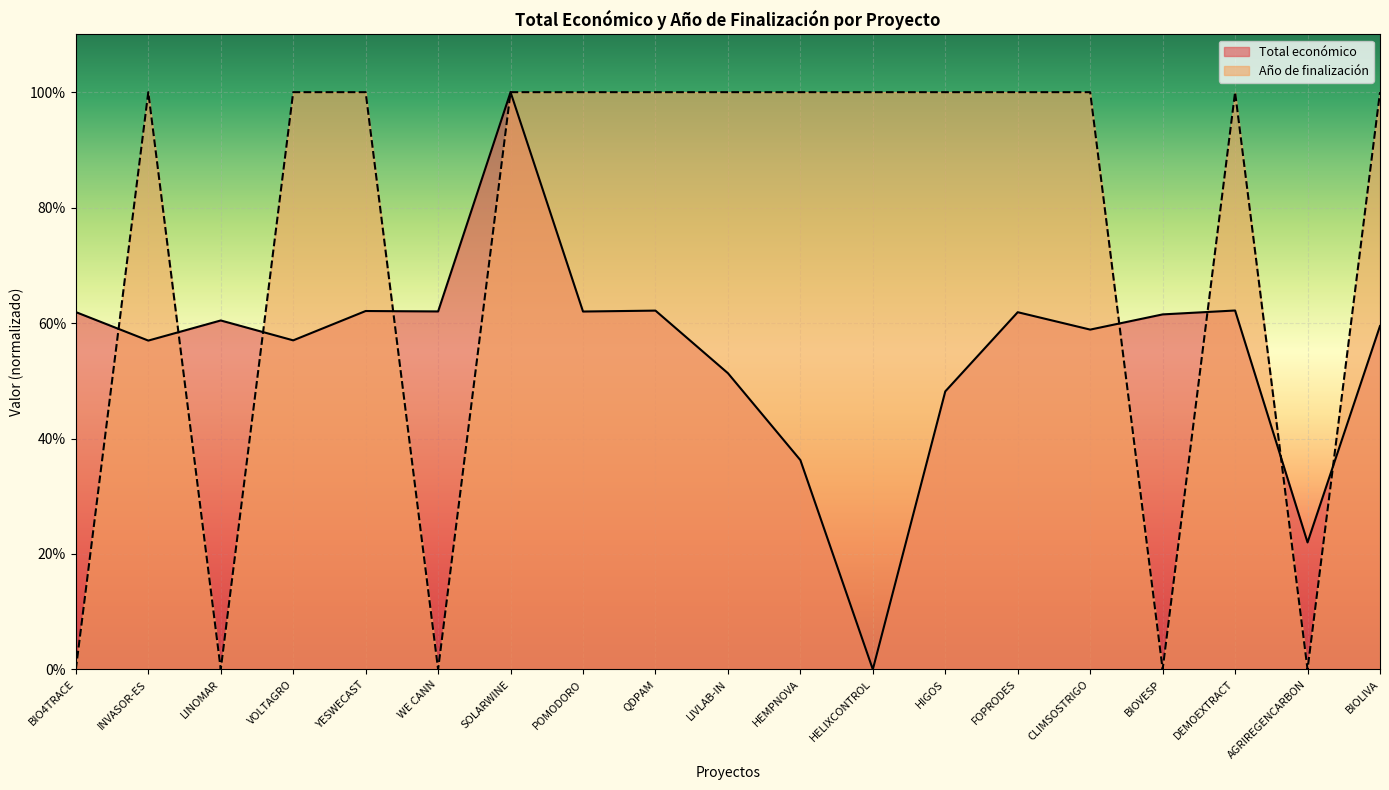

How many distinct data groups are displayed?

2